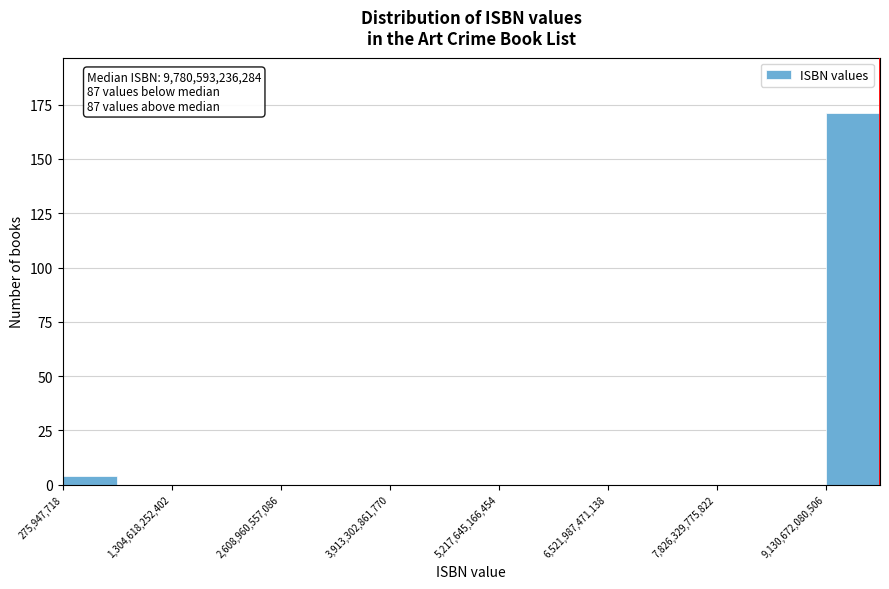

Around what value on the x-axis is the tallest bar? Give the approximate position of its centre, as read against the axis.

9400000000000